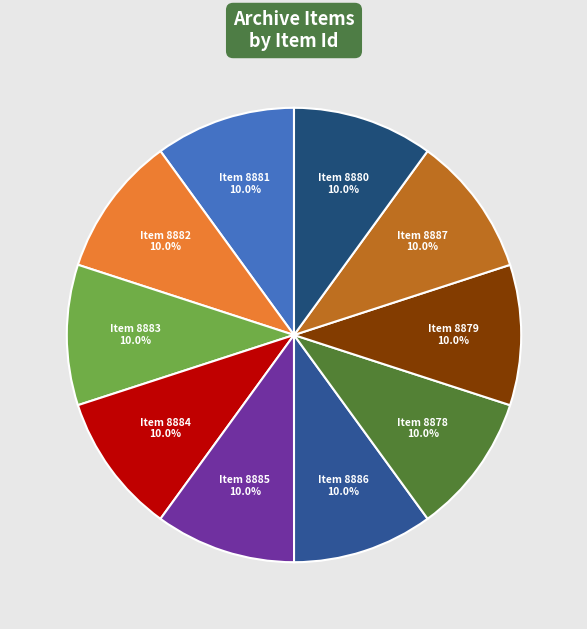

Does any single category account for the majority?

No